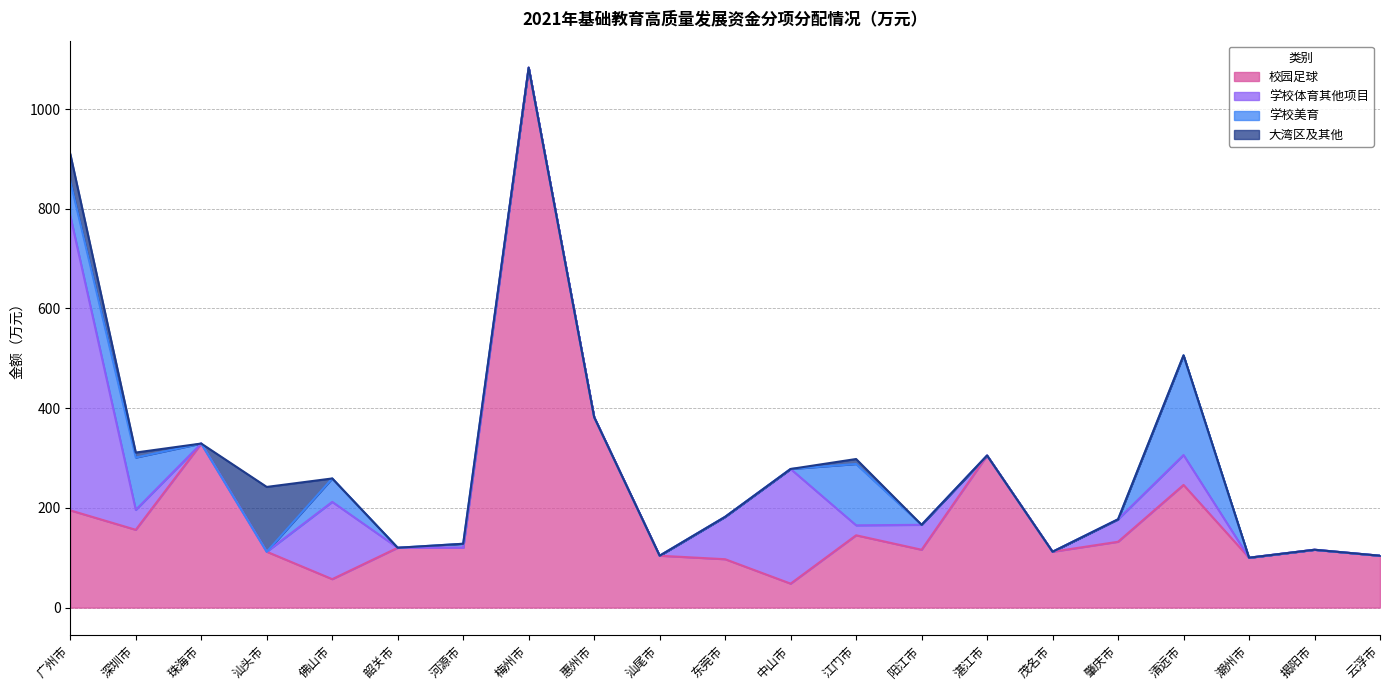

What is the total value across all series at 汕尾市?

104